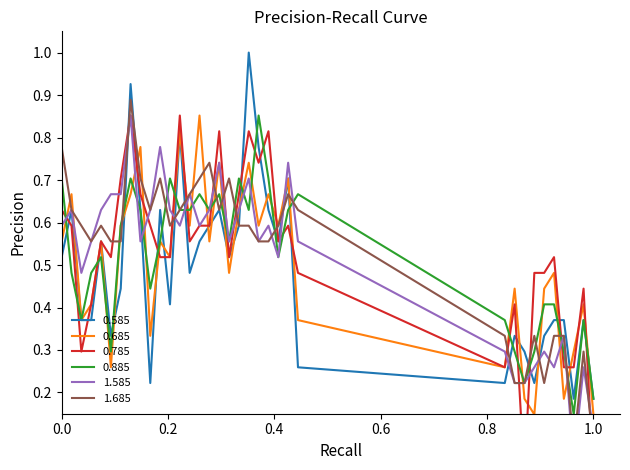

After their last crossing, which series has the higher values: 1.585 or 0.585?

0.585